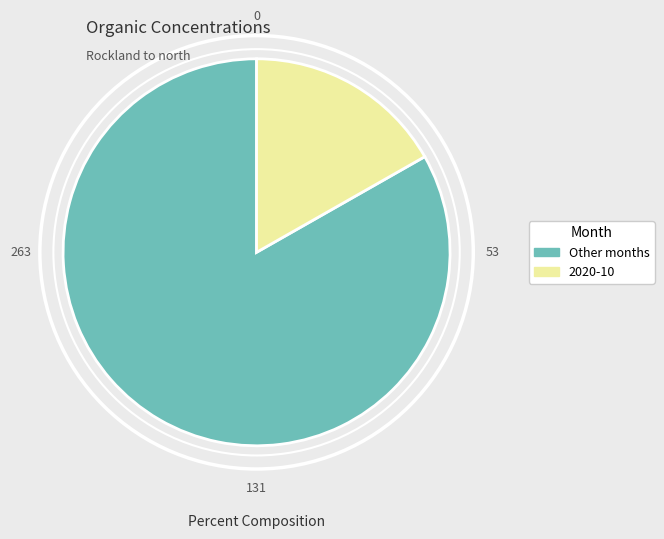

Do Other months and 2020-10 together represent more than half of the pie?

Yes